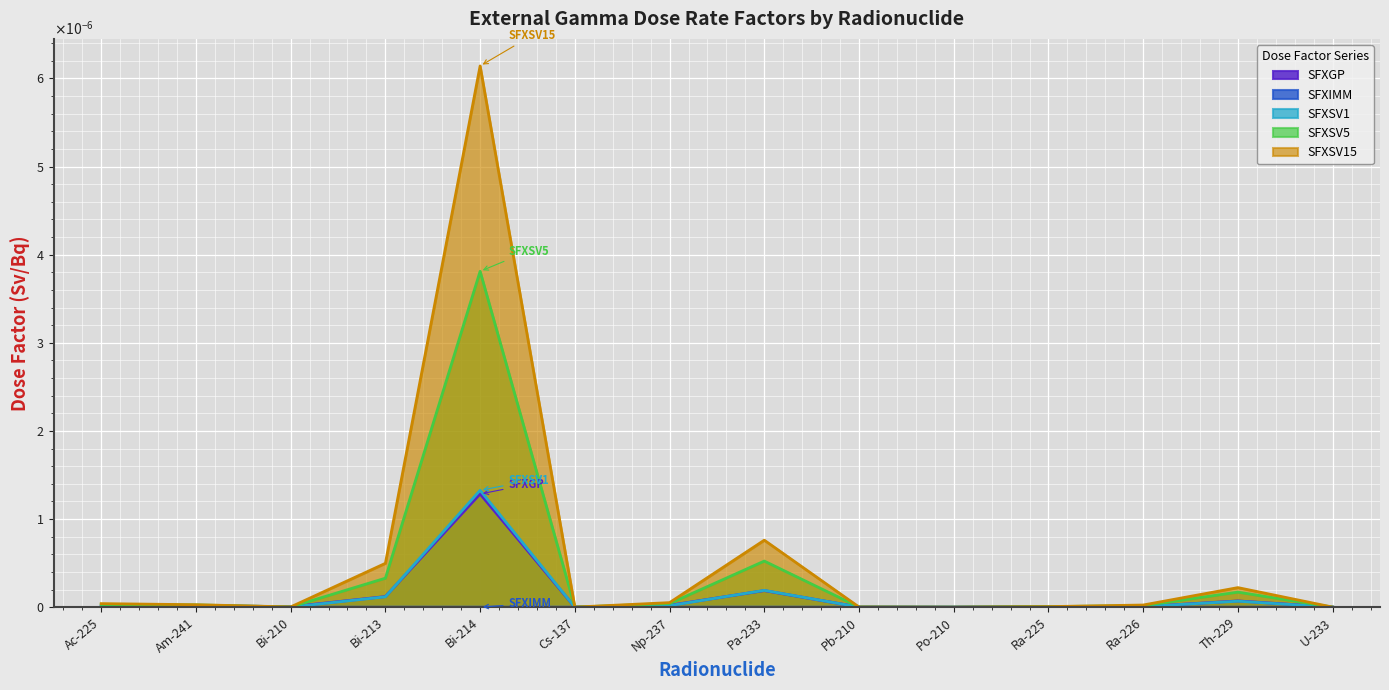

True or false: SFXSV5 and SFXSV15 intersect in this chart.

False